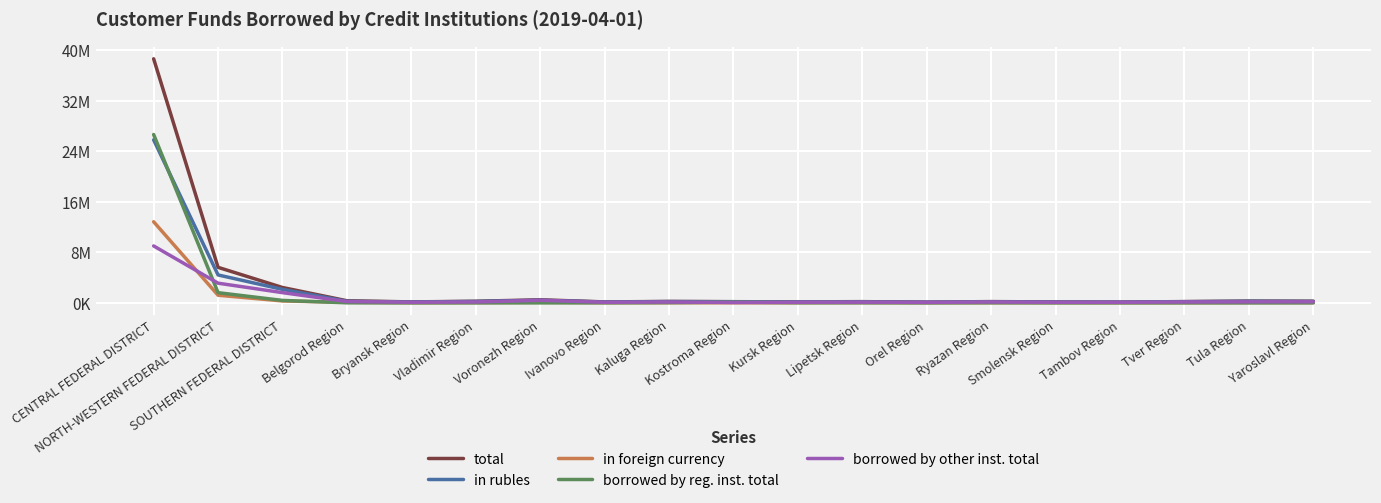

What is the difference between the highest and lowest values at Tambov Region?

116352